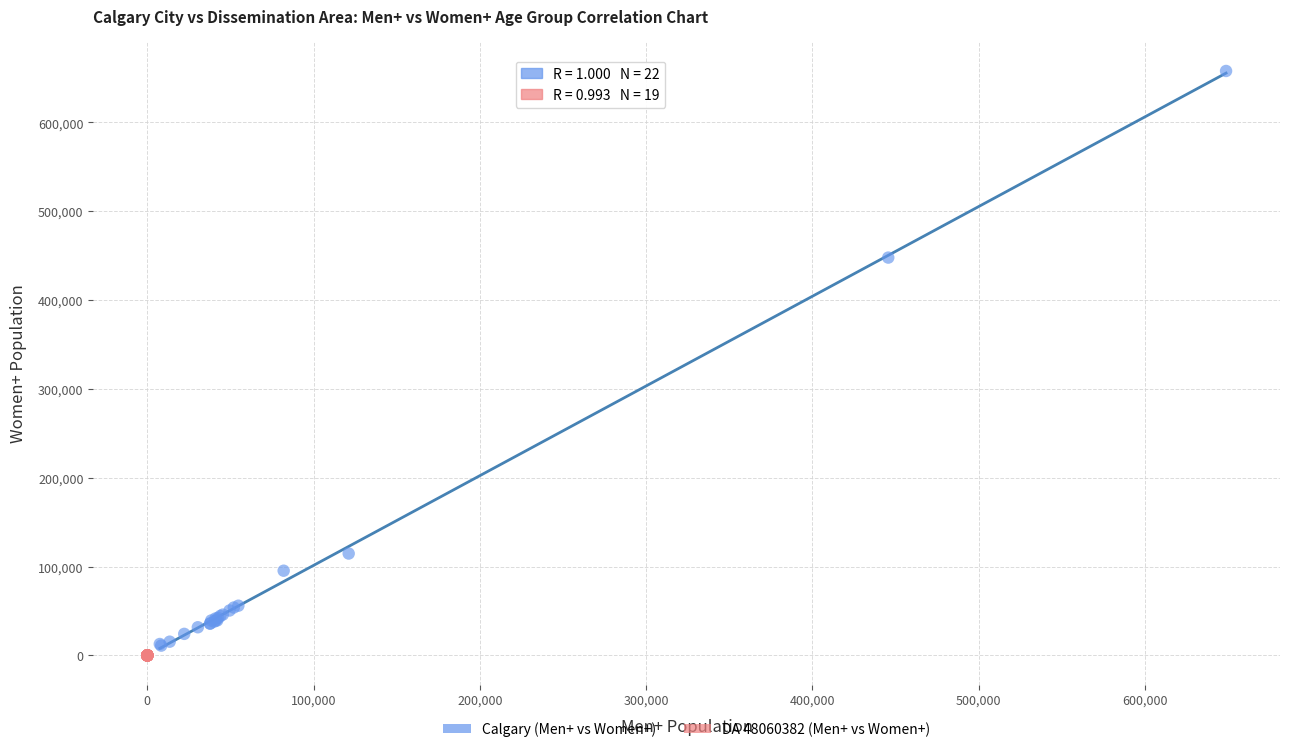

Which series has the largest Y range (max minus min)?

Calgary (Men+ vs Women+)